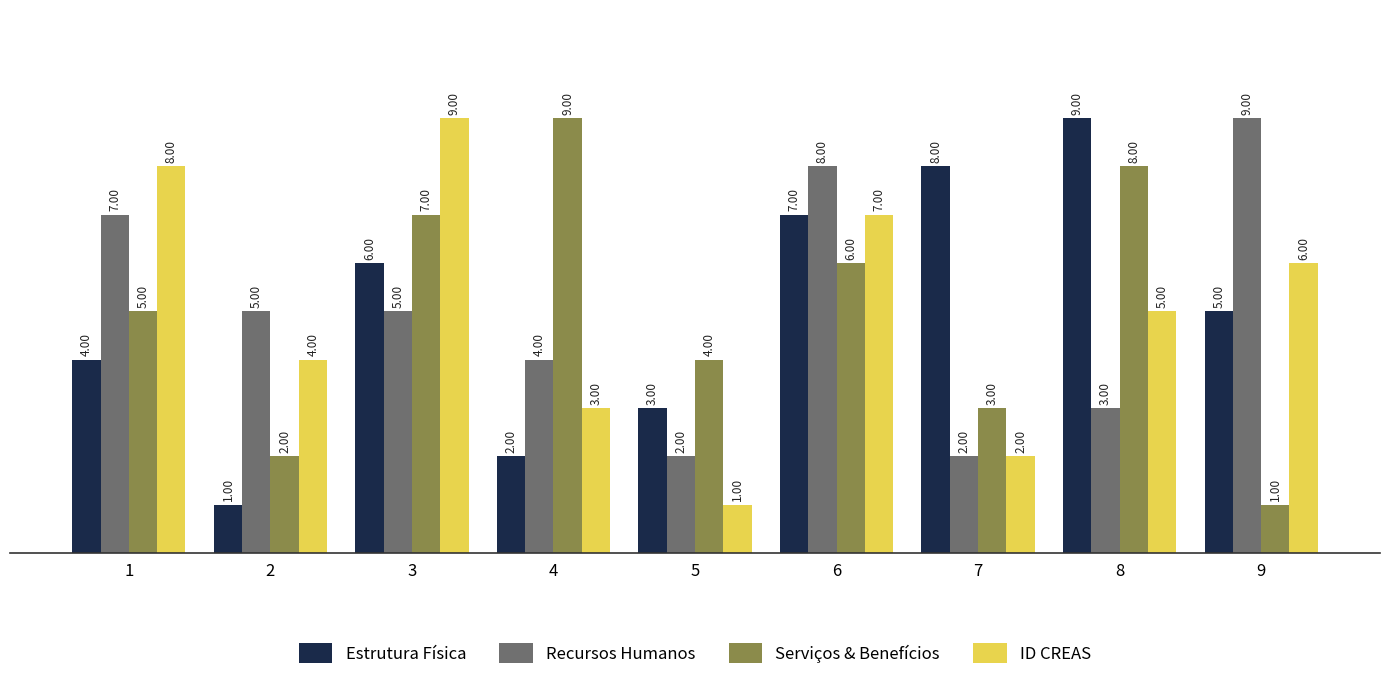

Is it true that Recursos Humanos equals 9 at 9?

True